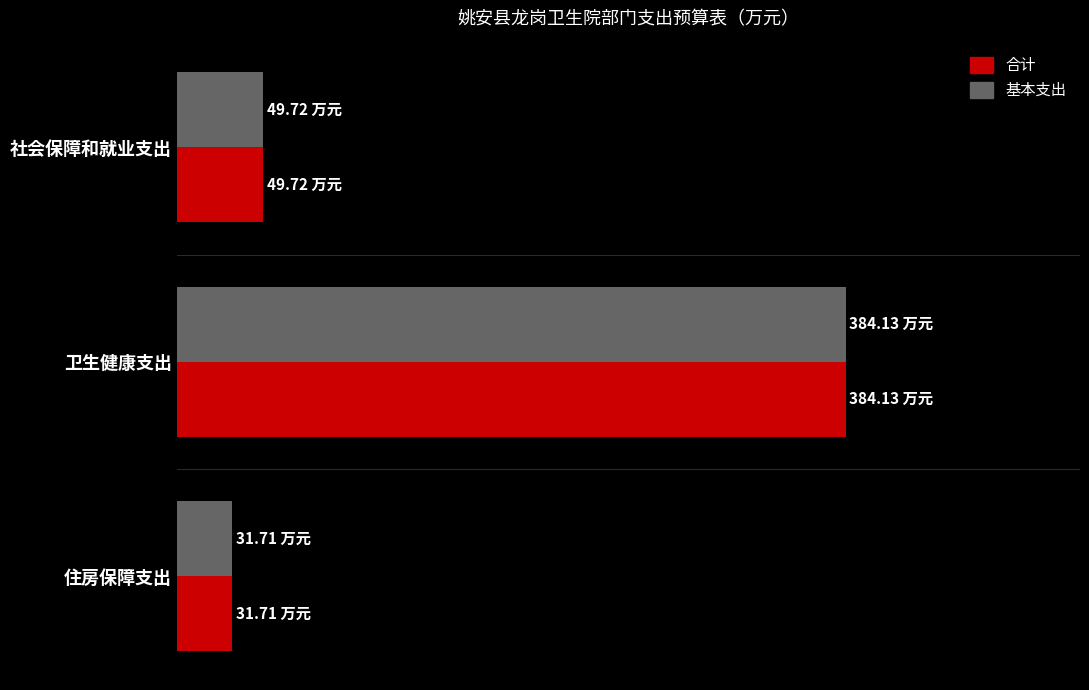

What is the value of the 合计 bar at the 2nd from the left?

384.1